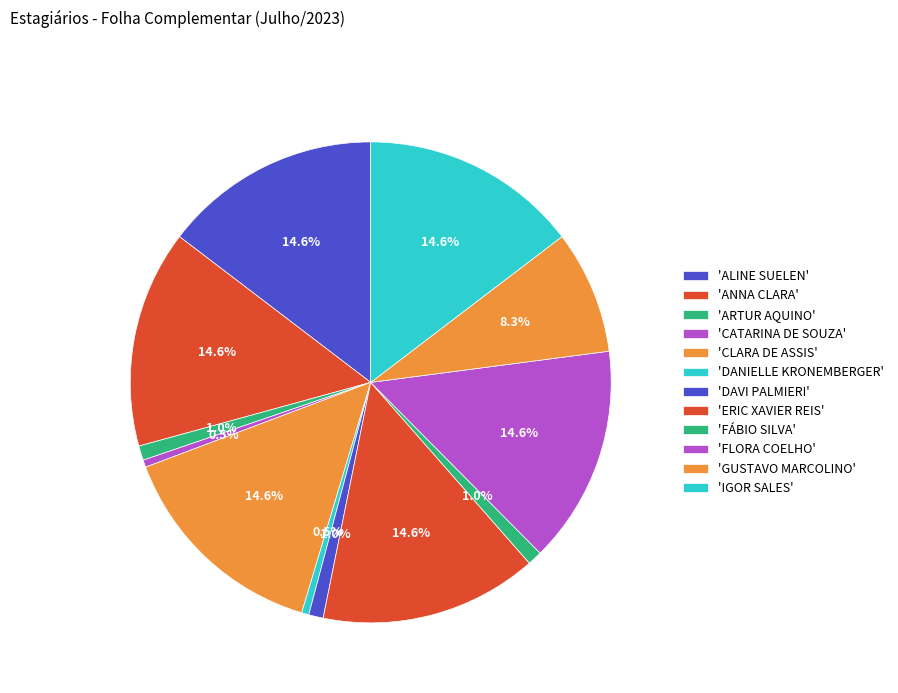

How many segments does this pie chart have?

12